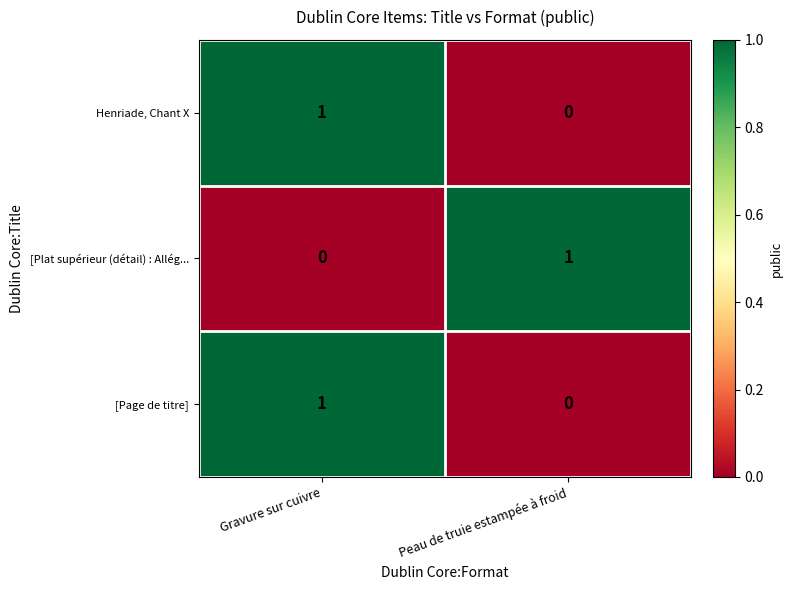

Is it true that [Plat supérieur (détail) : Allég... equals 1 at Peau de truie estampée à froid?

True